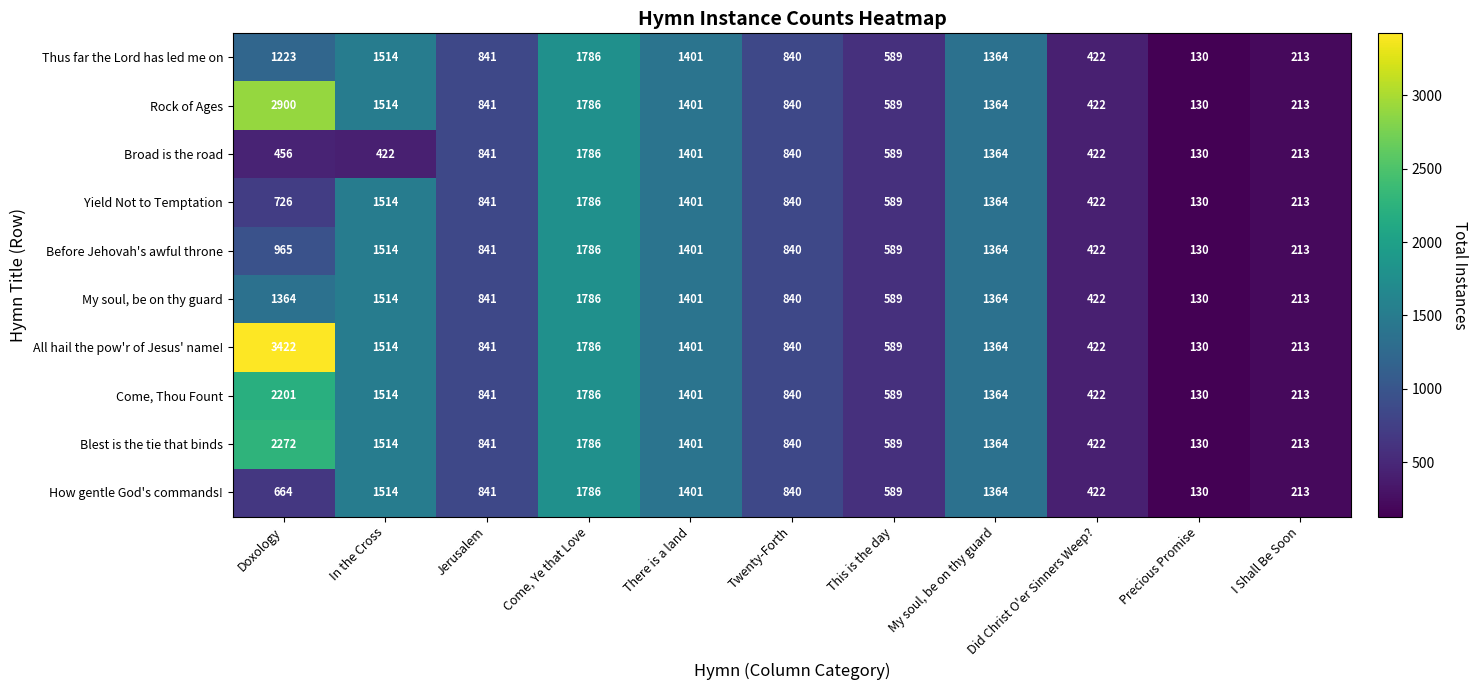

Which label corresponds to the largest value in the chart?

Doxology